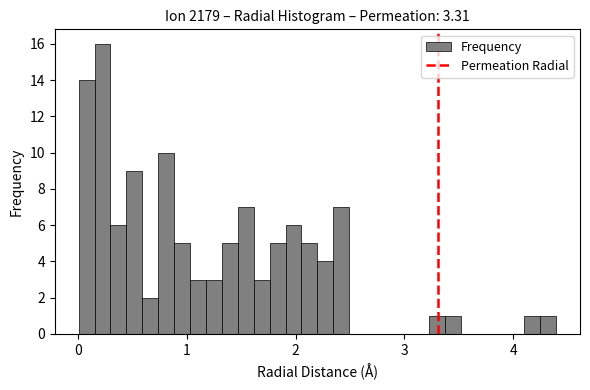

Read against the x-axis, roughly where is the centre of the tallest bar?

0.2